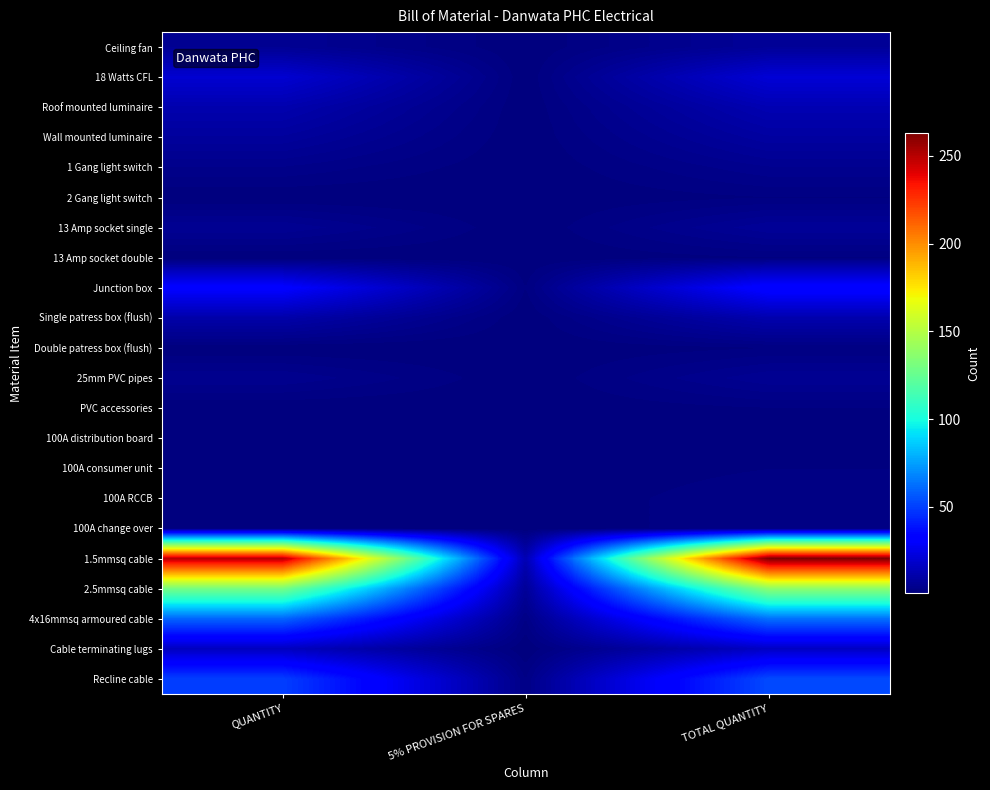

At how many categories does at least one series exceed 37?

2